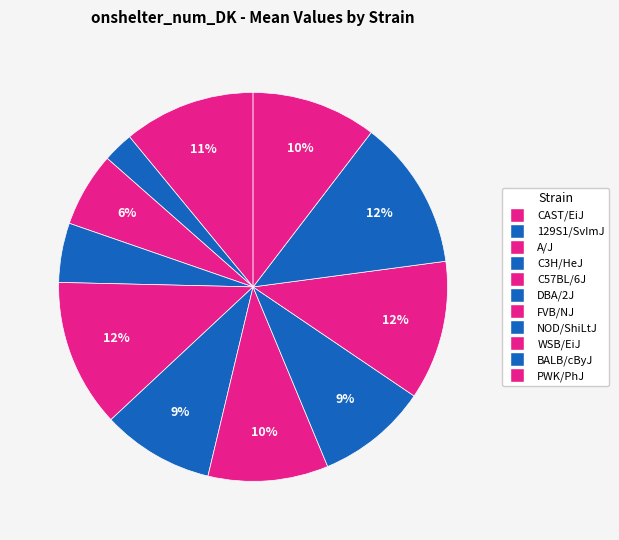

Does CAST/EiJ account for over 50% of the chart?

No